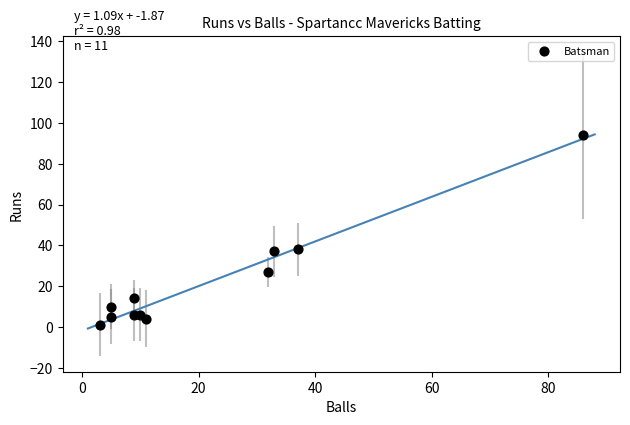

What is the average Y value?

22